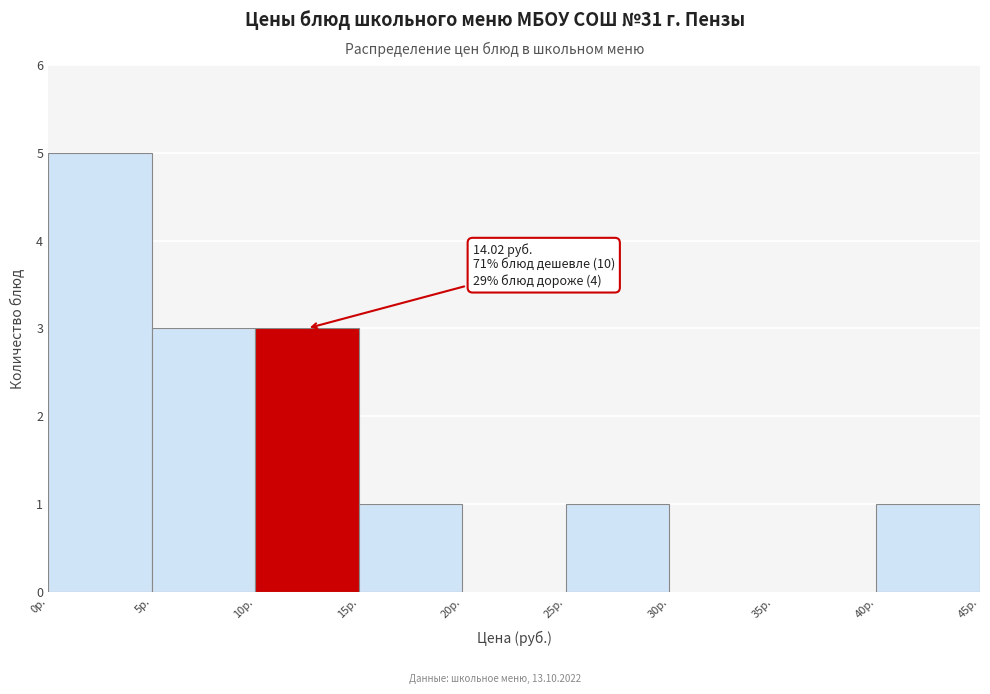

Over which range of the x-axis is the bar tallest?

0 to 5